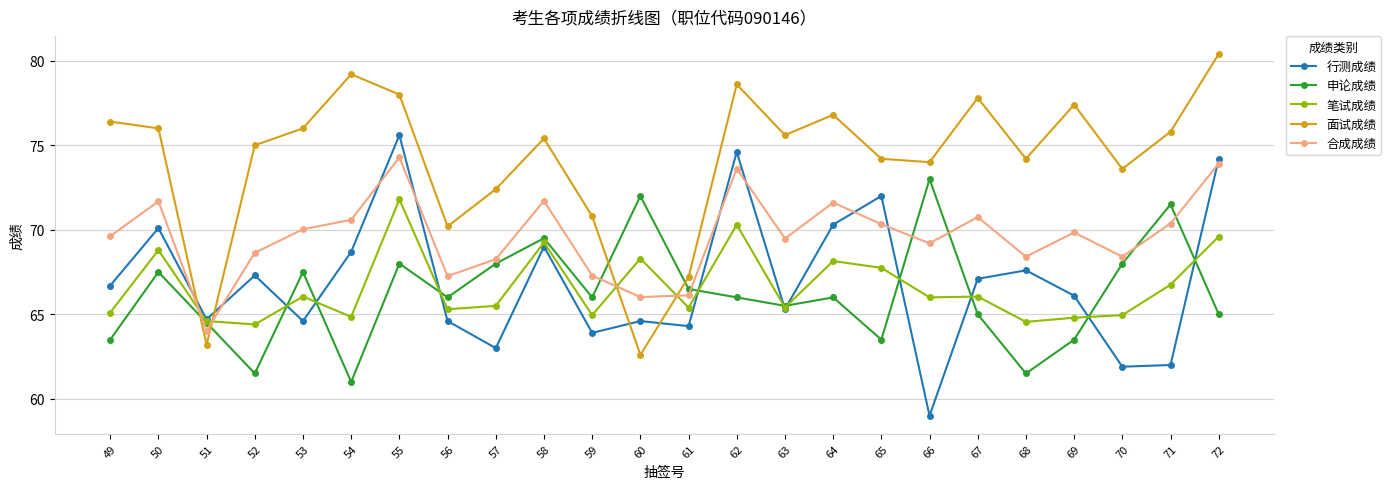

Rank the series at 57 from lowest to highest value.

行测成绩, 笔试成绩, 申论成绩, 合成成绩, 面试成绩